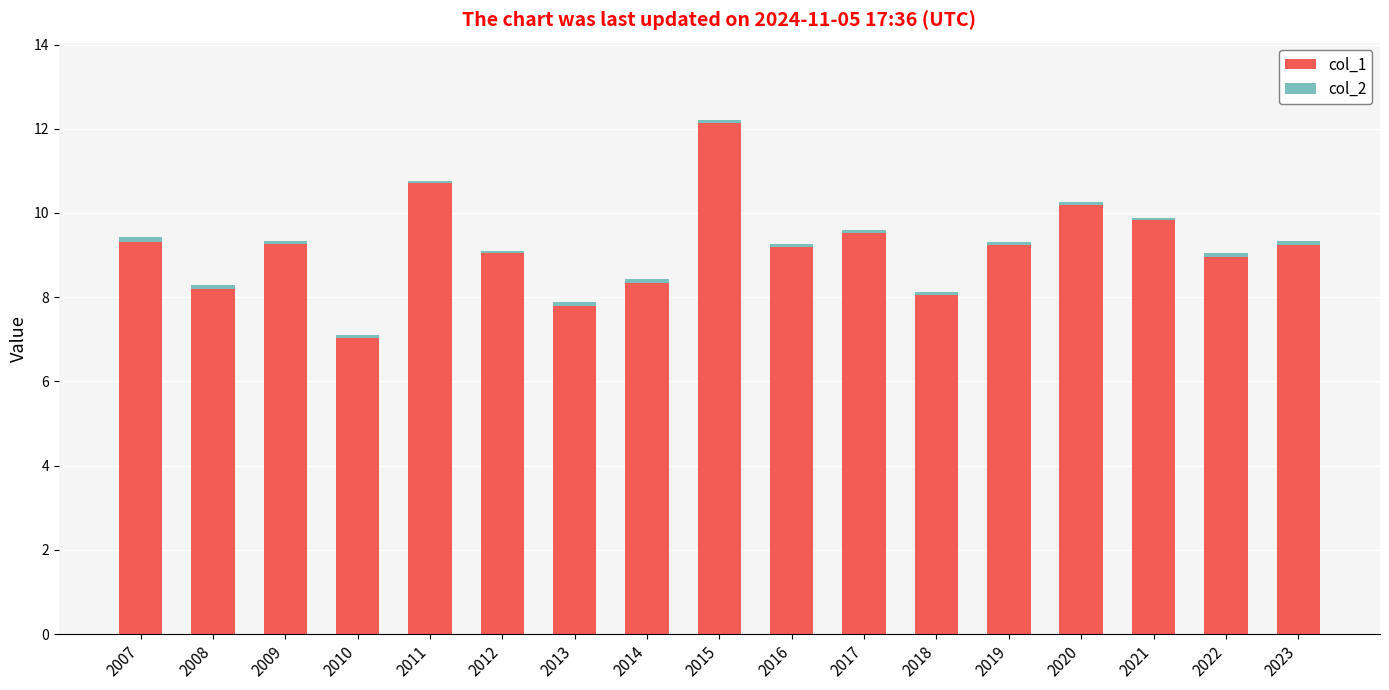

What is the highest value of the col_1 series?

12.1